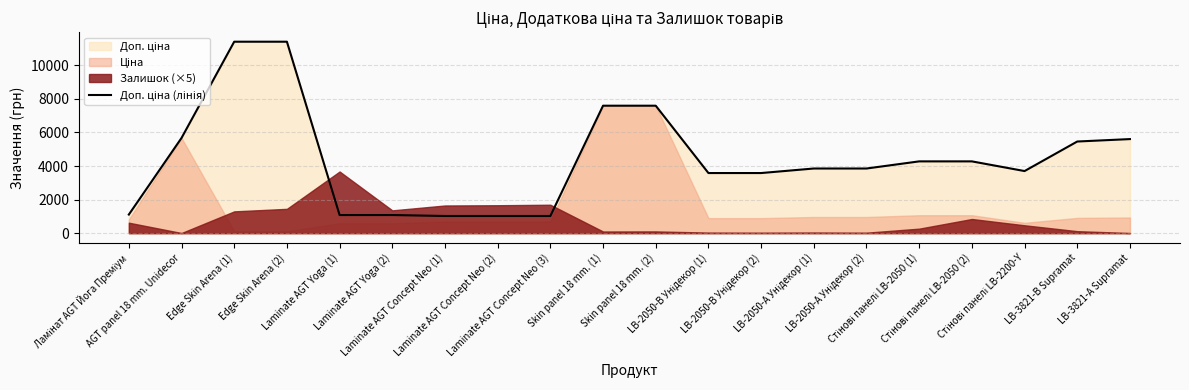

What value does the data have at LB-3821-А Supramat?

5607.2